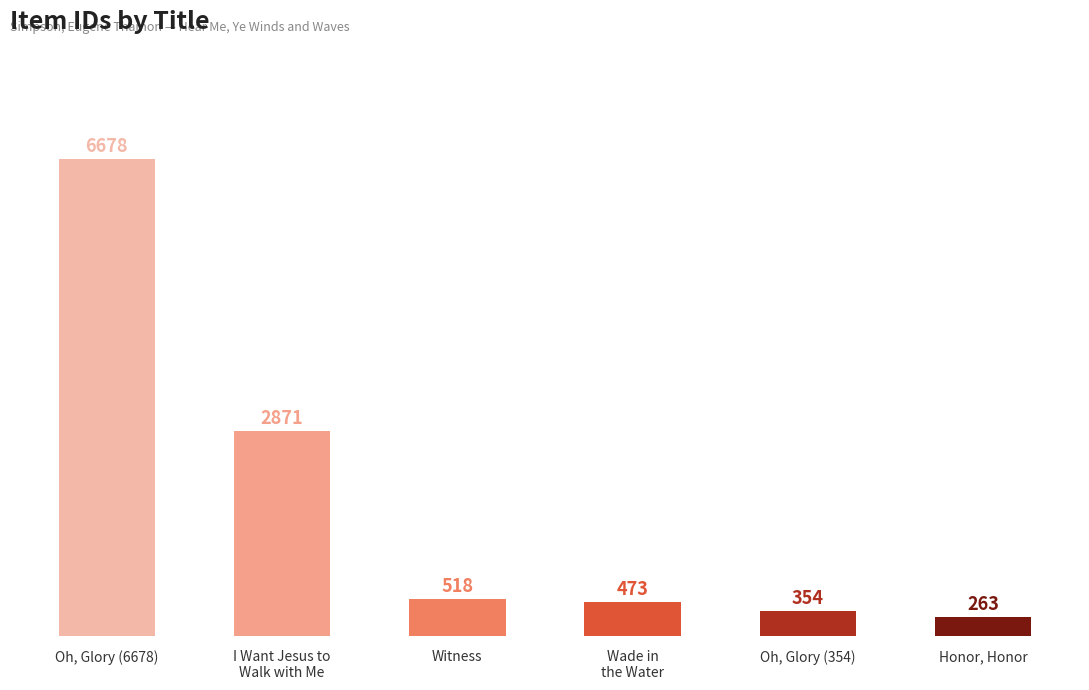

What is the maximum value shown in the chart?

6678